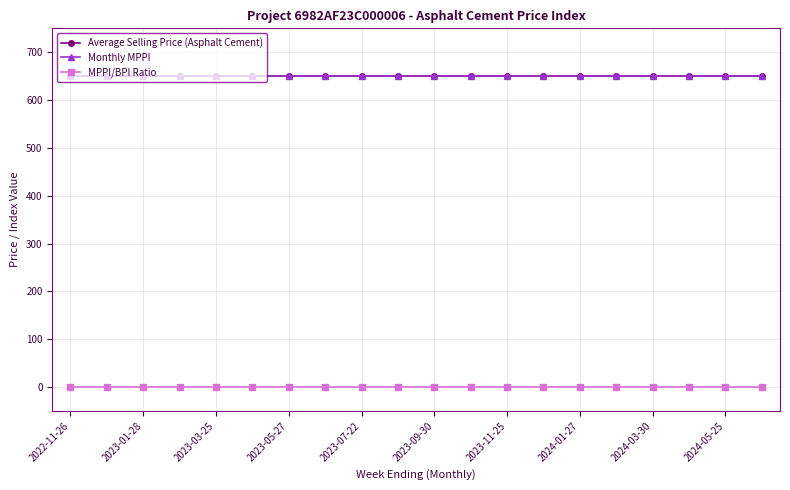

At which label does Monthly MPPI reach its peak?

2022-11-26